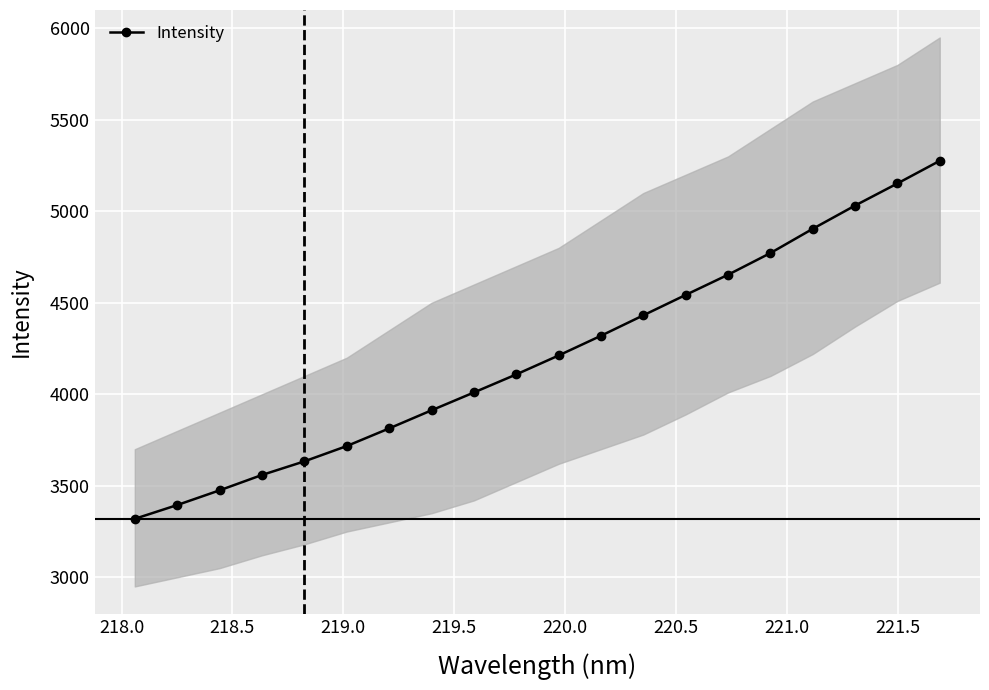

True or false: Intensity has more than 1 points higher than both neighbors.

False